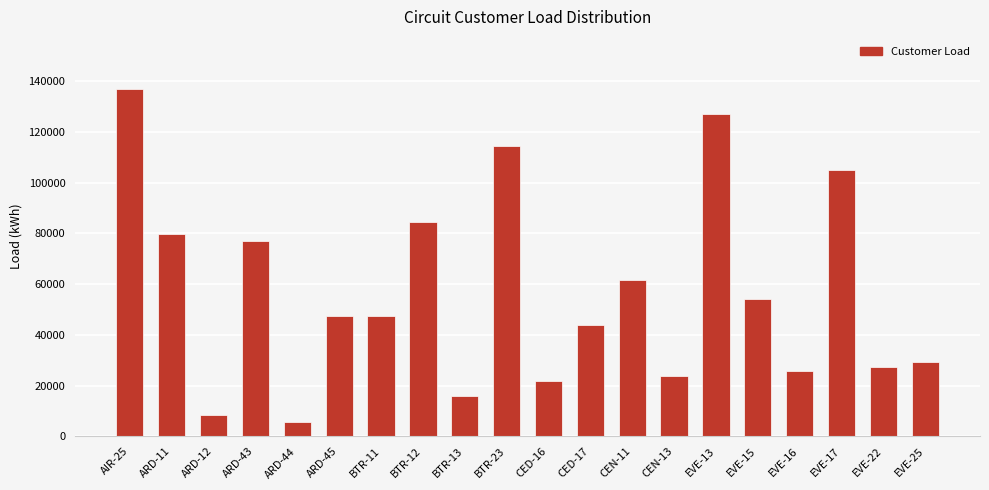

Which category has the lowest value across all series?

ARD-44